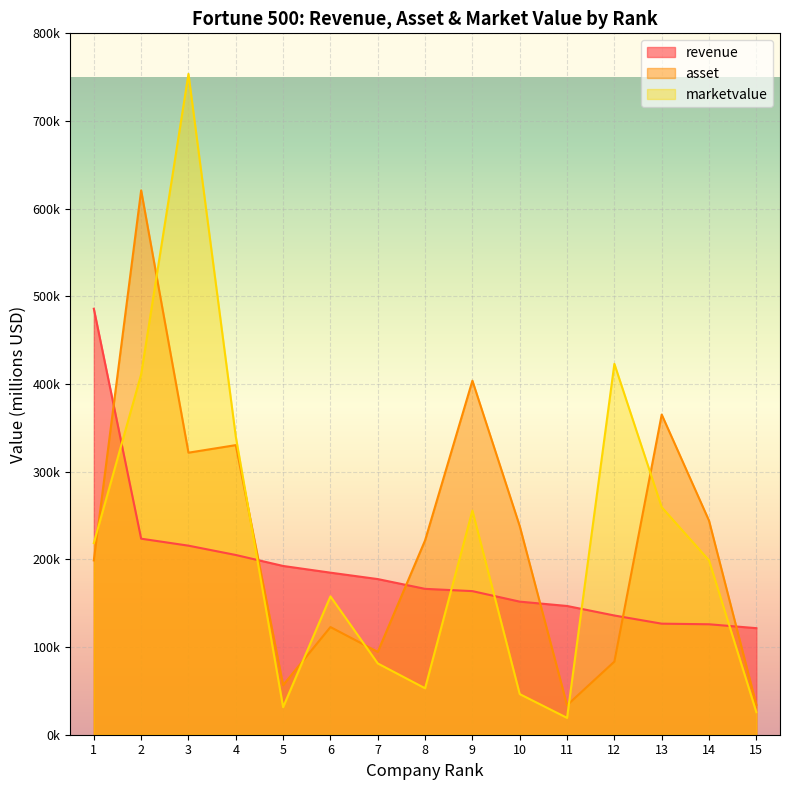

What is the total value across all series at 5?

280489